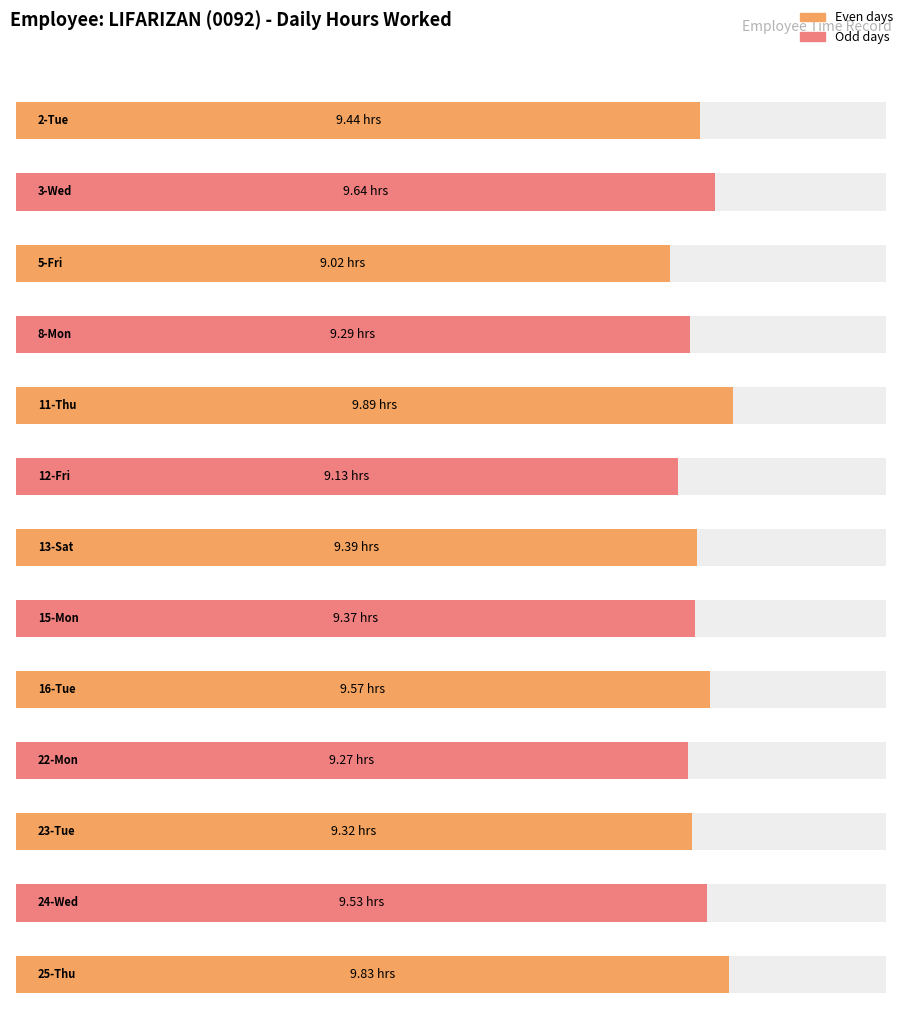

What is the difference between the values at 25-Thu and 5-Fri?

0.8